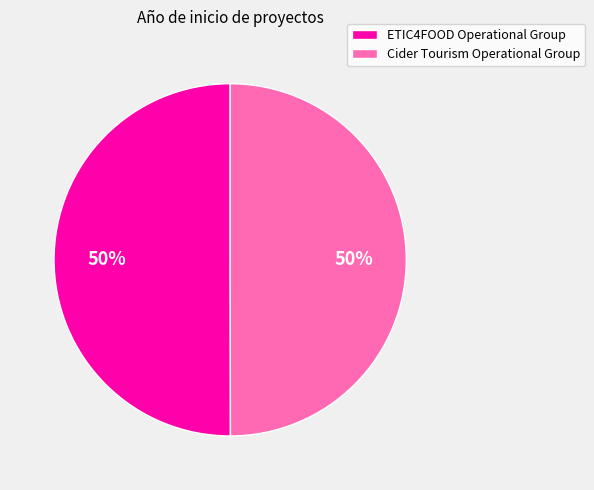

What is the ratio of the value at ETIC4FOOD Operational Group to the value at Cider Tourism Operational Group?

1.0